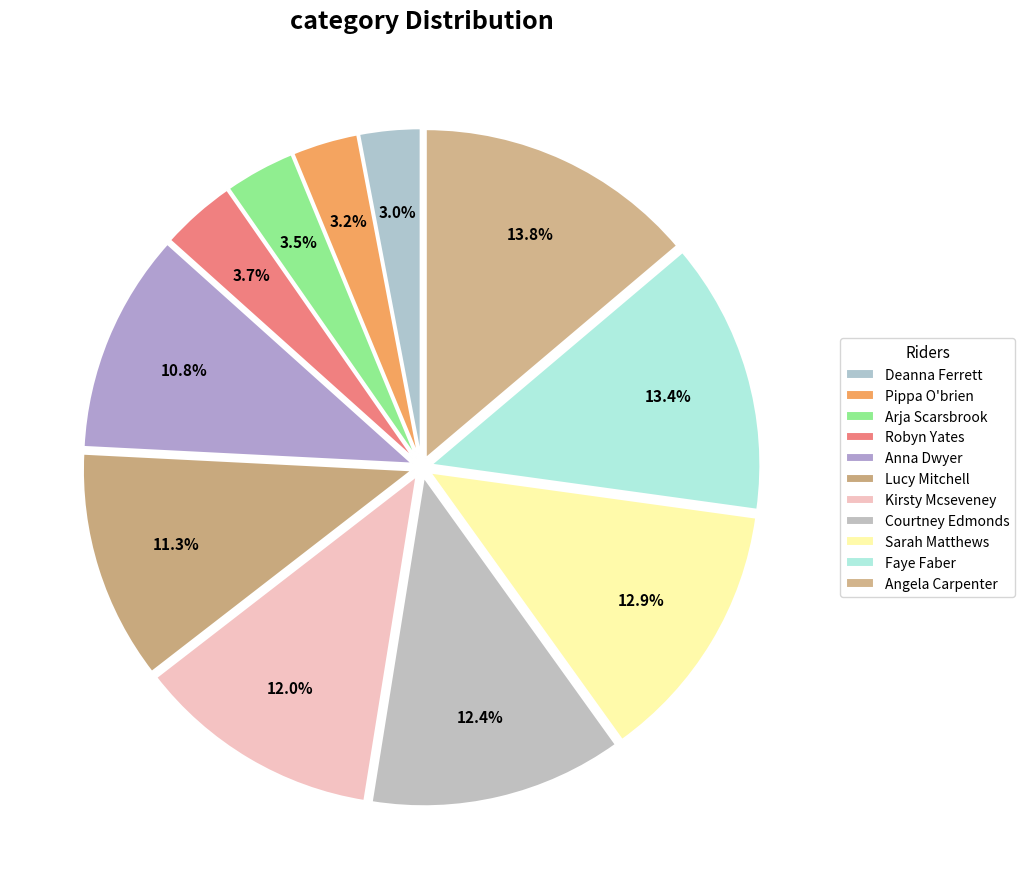

Count the number of slices in the pie.

11